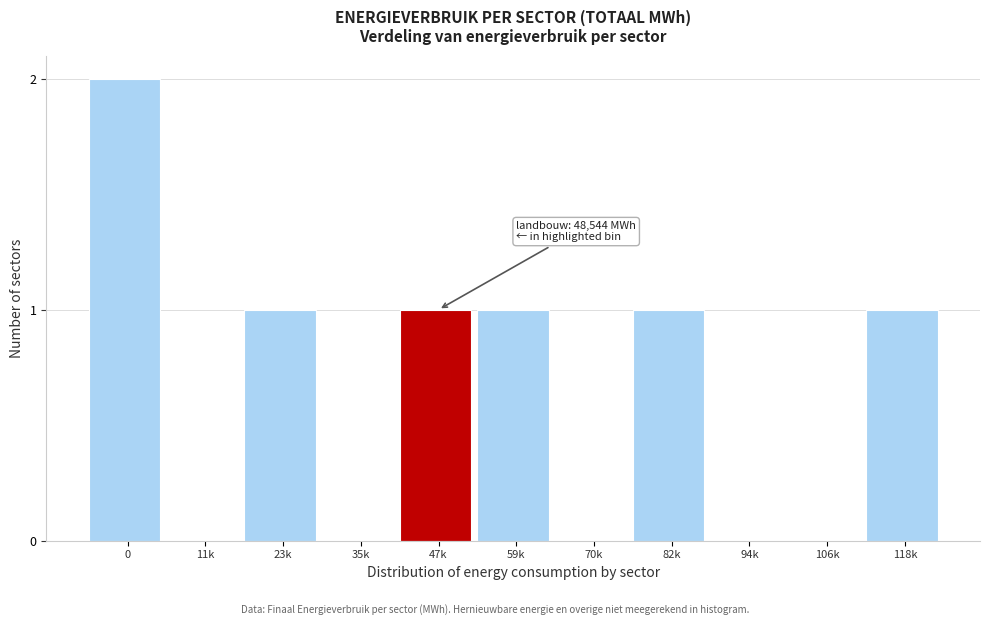

Reading left to right, list all the values displayed in this chart.

0=2	11k=0	23k=1	35k=0	47k=1	59k=1	70k=0	82k=1	94k=0	106k=0	118k=1